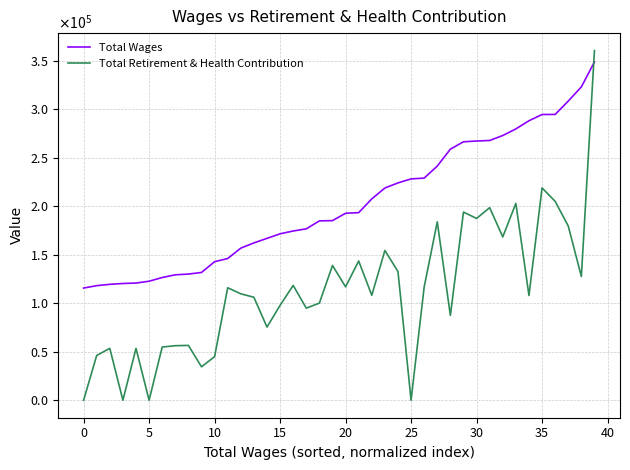

At which label is Total Wages closest to 232314?

26